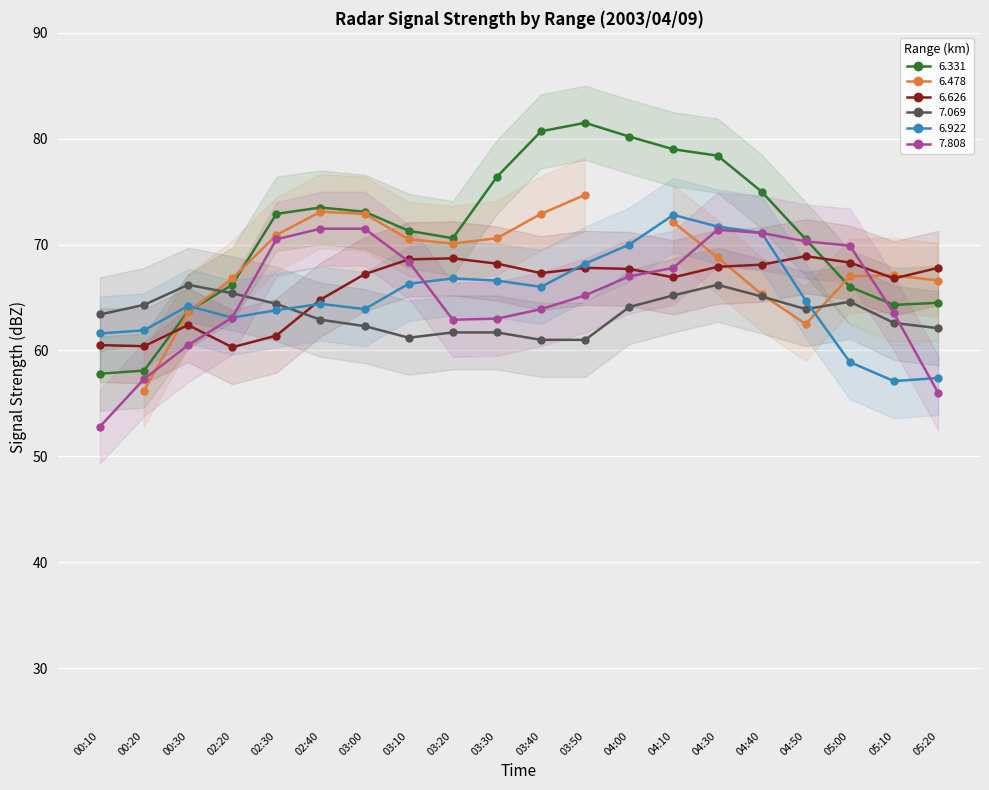

What is the greatest value displayed?

81.5